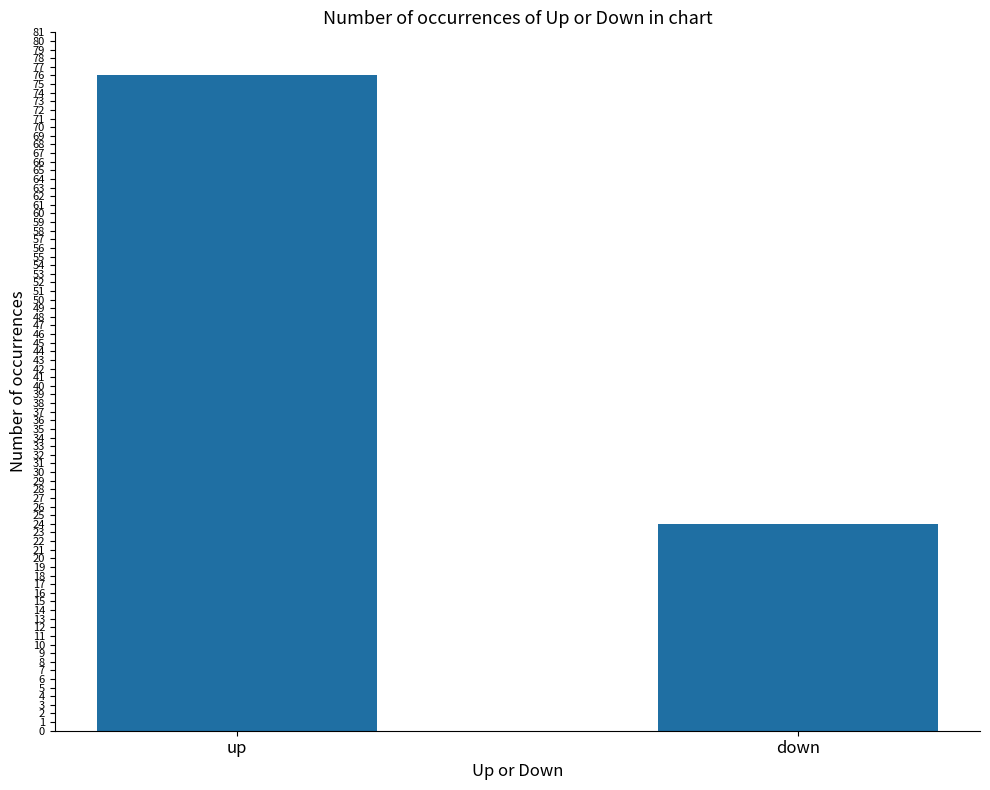

What is the change in value from up to down?

-52